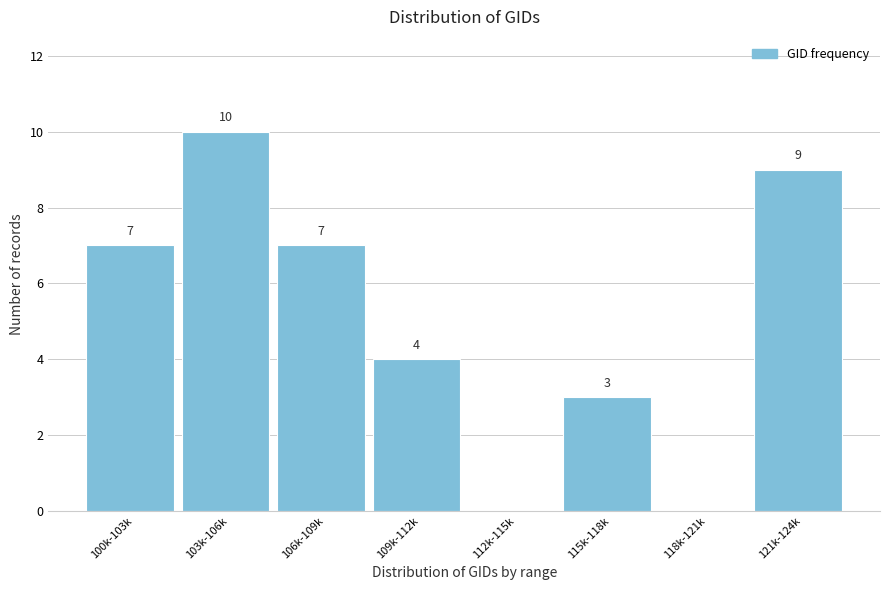

Reading left to right, transcribe all the data shown in this chart.

100k-103k=7	103k-106k=10	106k-109k=7	109k-112k=4	112k-115k=0	115k-118k=3	118k-121k=0	121k-124k=9